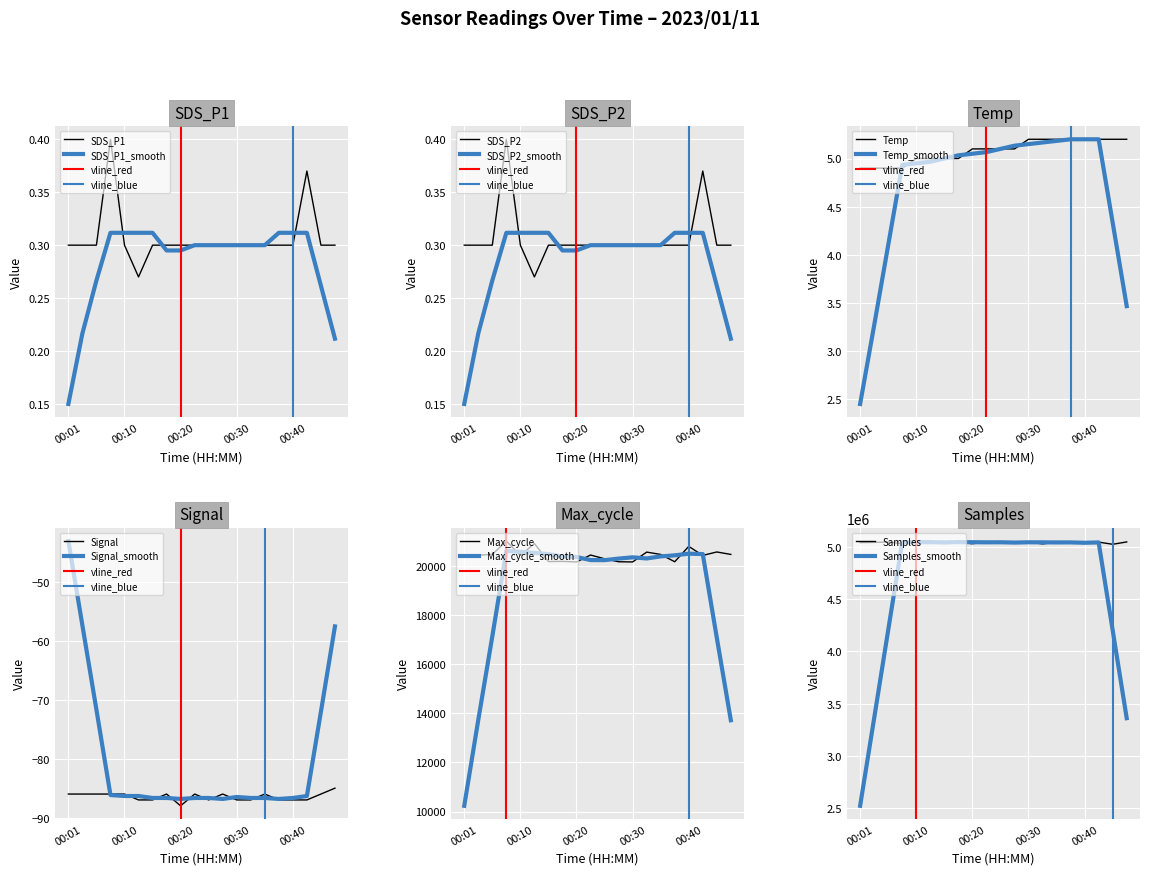

True or false: SDS_P1 and SDS_P2 intersect in this chart.

False